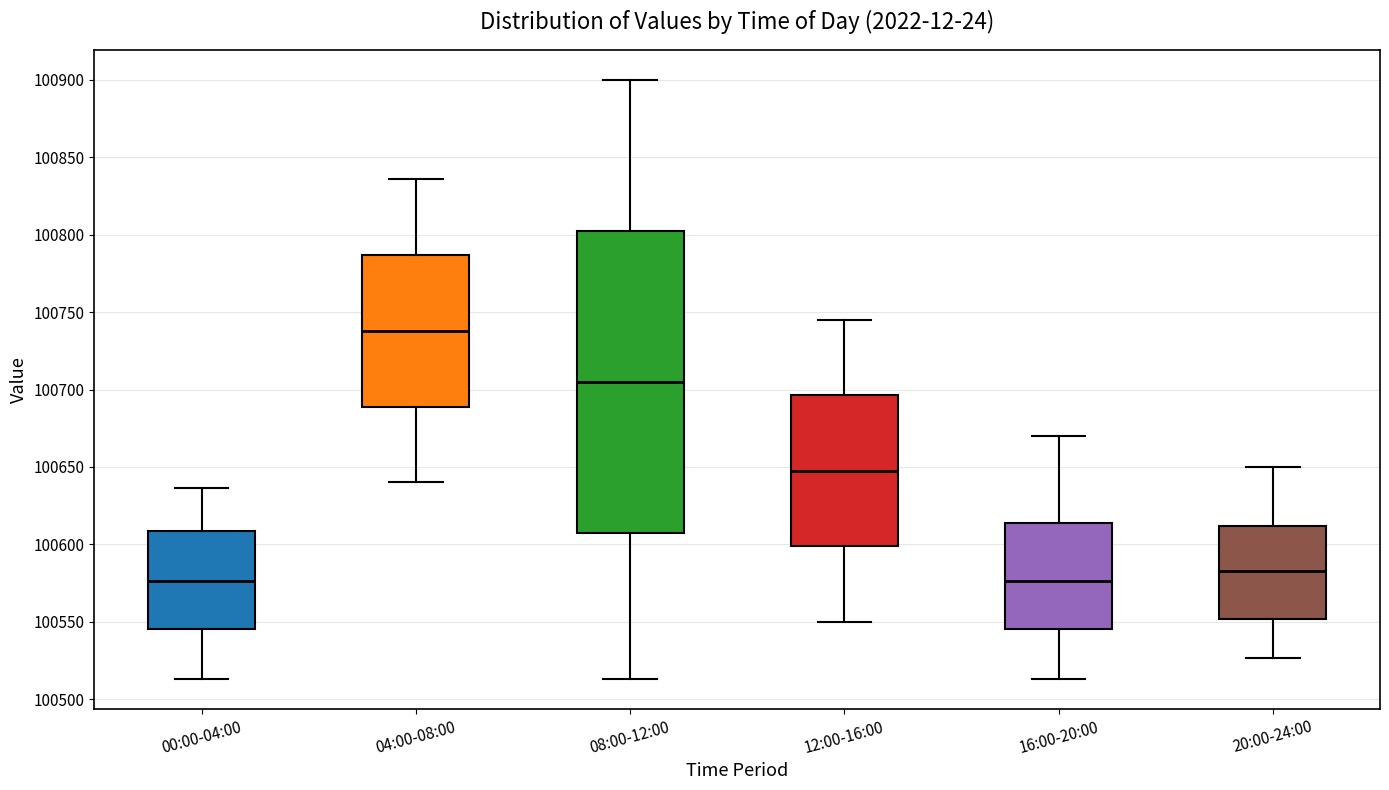

Comparing the boxes themselves (not the whiskers), which one is the tallest?

08:00-12:00